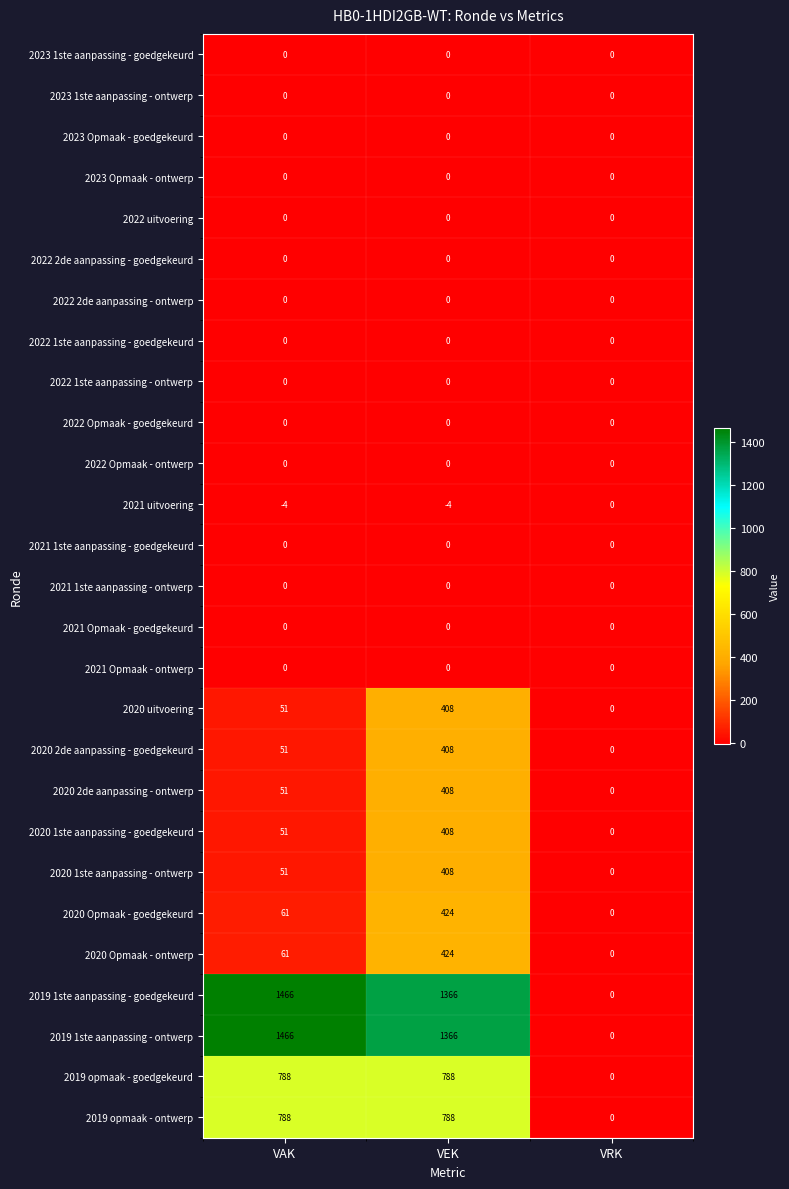

How many 2020 Opmaak - ontwerp values are between 0 and 424?

3